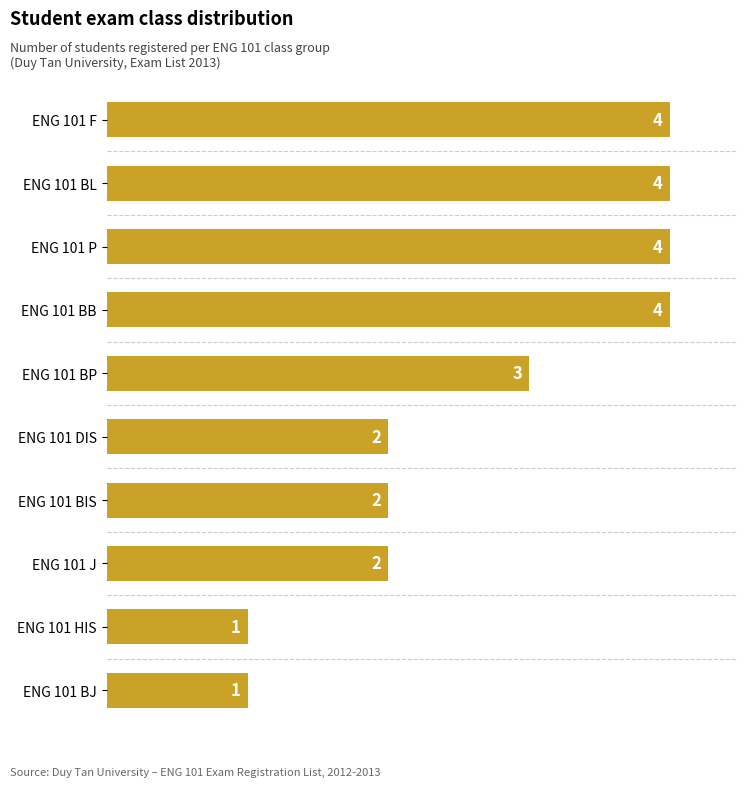

Approximately how many times larger is the value at ENG 101 DIS compared to ENG 101 BJ?

2.0